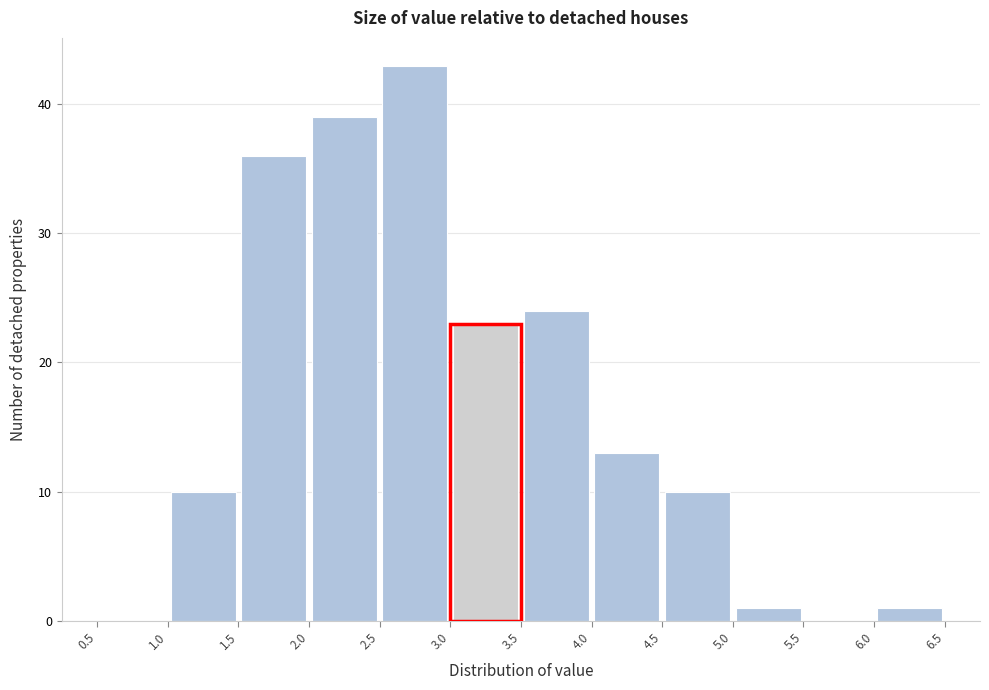

What is the height of the bar covering 2.0 to 2.5 on the x-axis? The values are not printed on the chart, so give them approximately, as read against the axis.

39